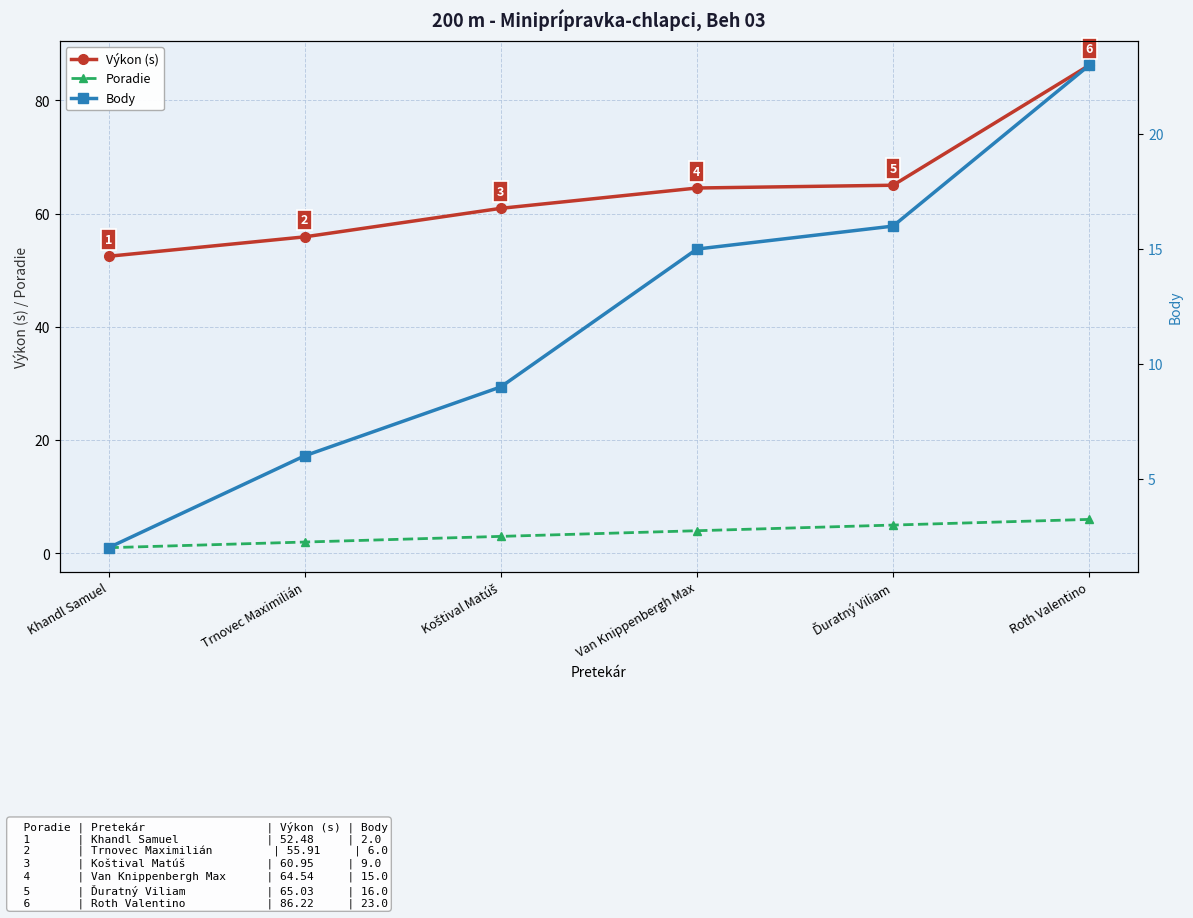

Is the value of Poradie at Khandl Samuel greater than the value of Výkon (s) at Ďuratný Viliam?

No